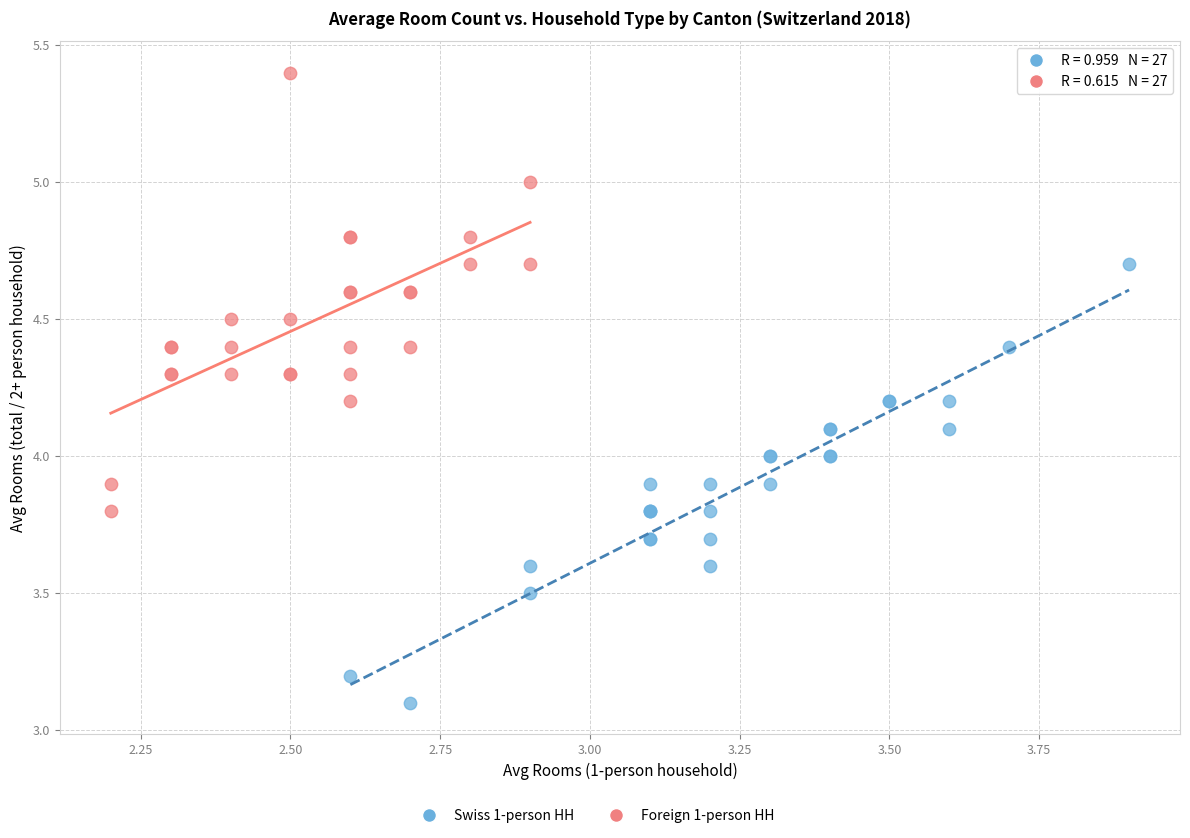

Which series reaches the minimum Y coordinate?

Swiss 1-person HH